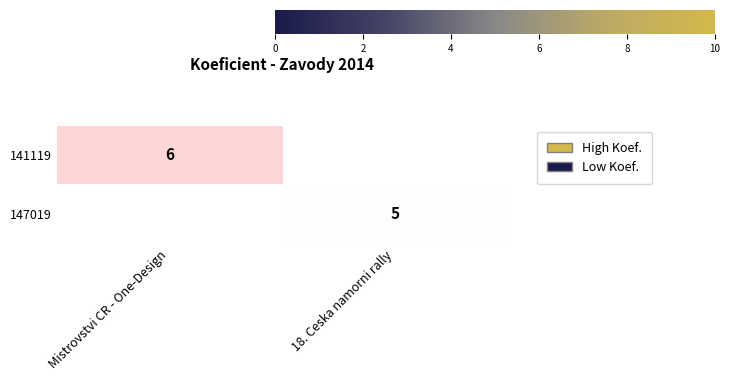

Which has a higher value, 18. Ceska namorni rally or Mistrovstvi CR - One-Design?

Mistrovstvi CR - One-Design